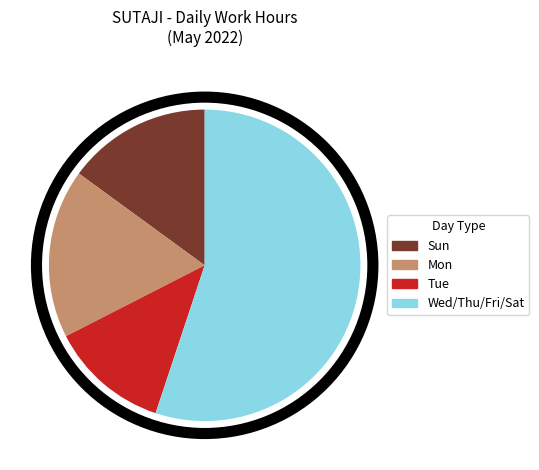

Approximately how many times larger is the value at Mon compared to Sun?

1.2